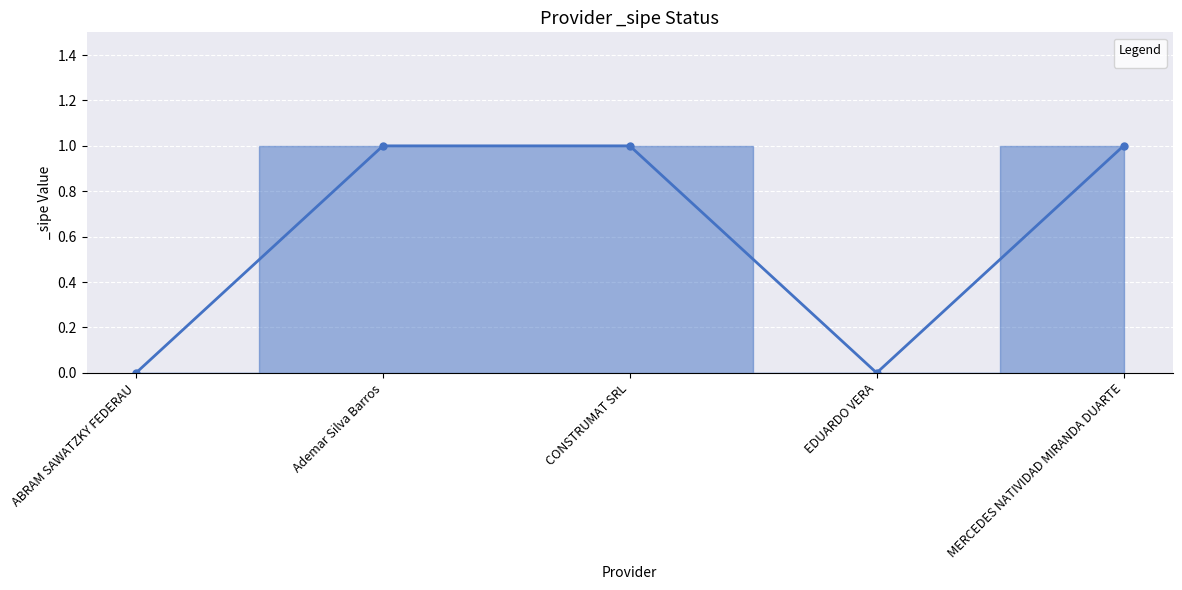

What is the average value?

1